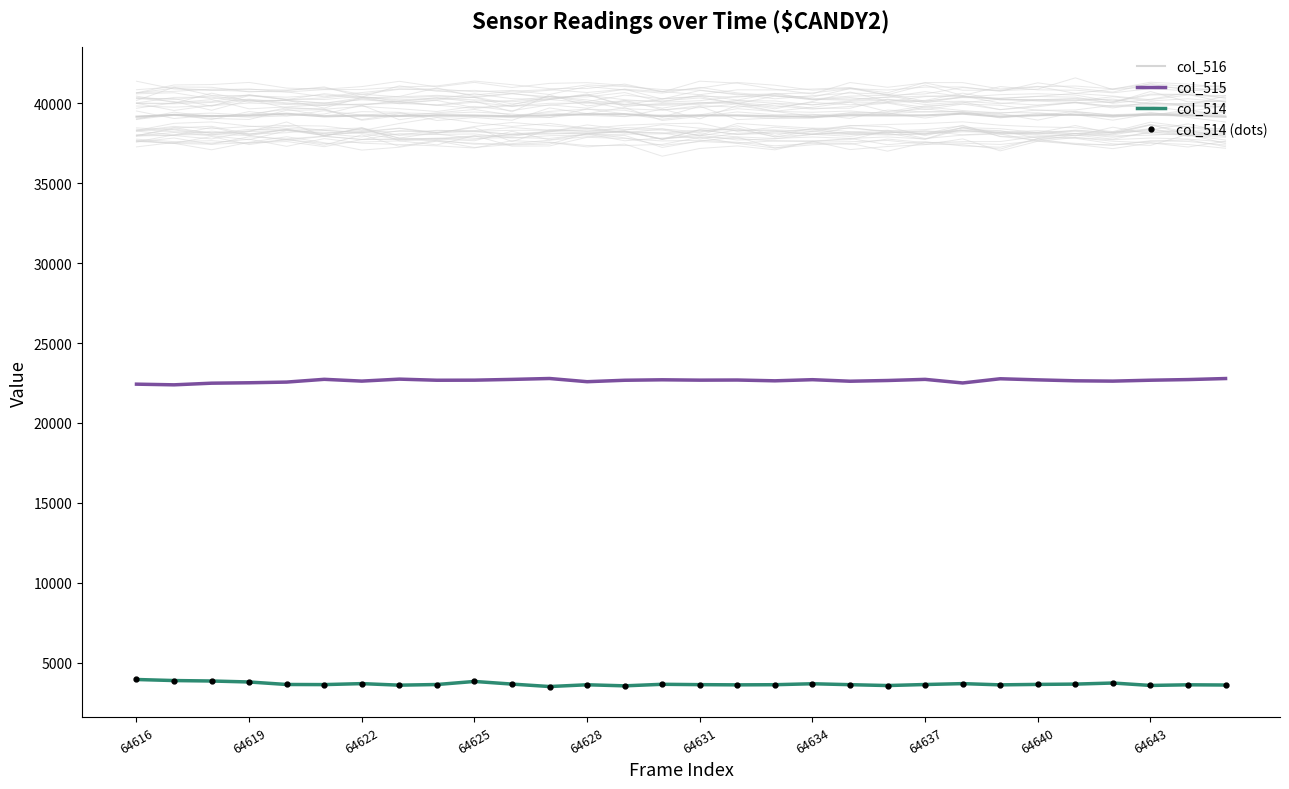

What position from the left is 64637?

22